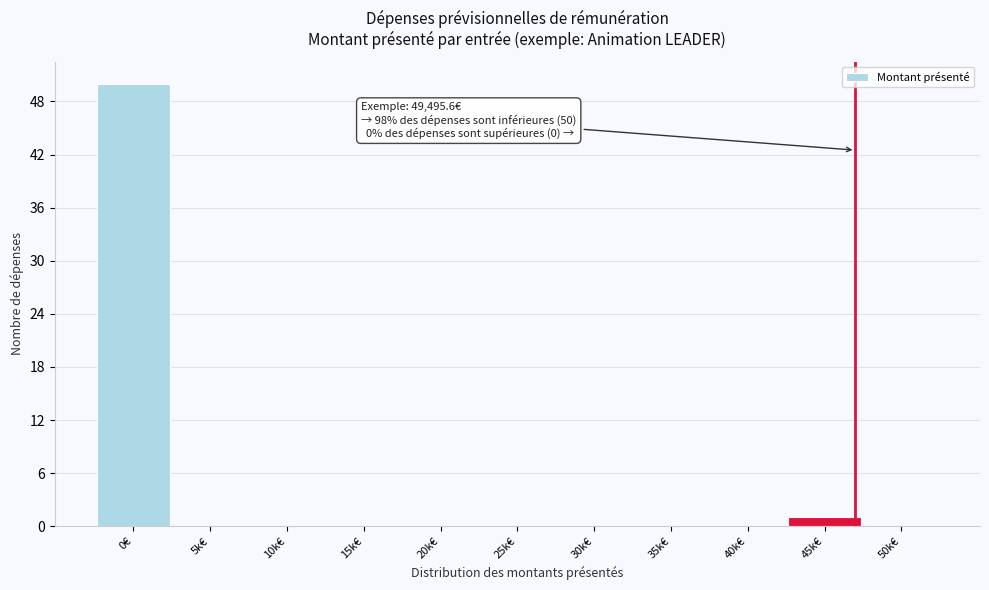

Reading right to left, list all the values displayed in this chart.

50k€=0	45k€=1	40k€=0	35k€=0	30k€=0	25k€=0	20k€=0	15k€=0	10k€=0	5k€=0	0€=50